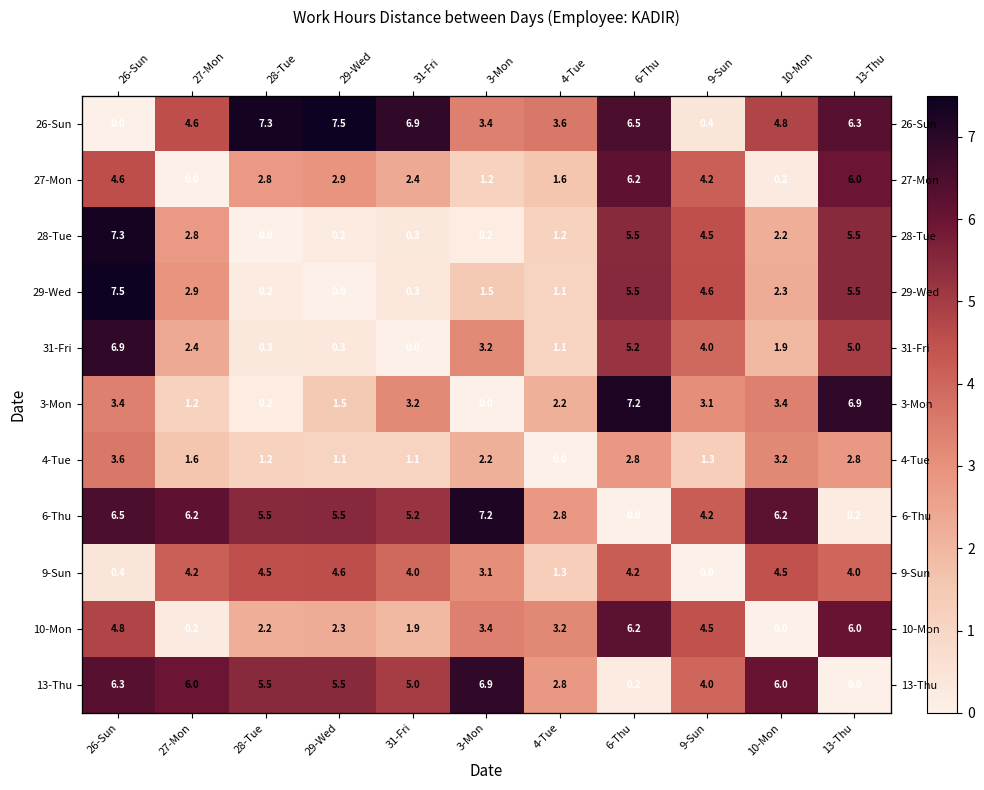

What is the difference between the second highest and second lowest values in the 29-Wed series?

5.3